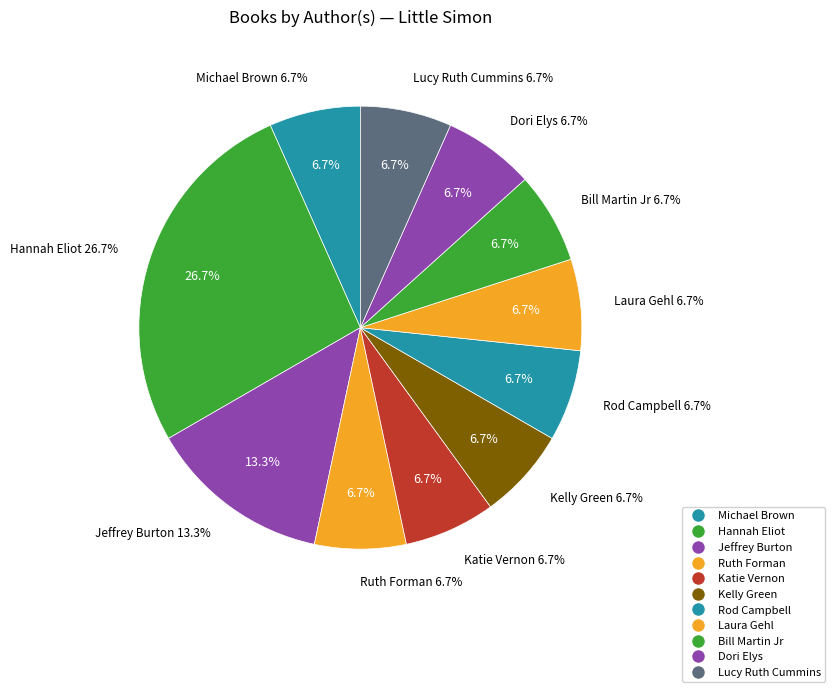

Which slice is the smallest?

Michael Brown